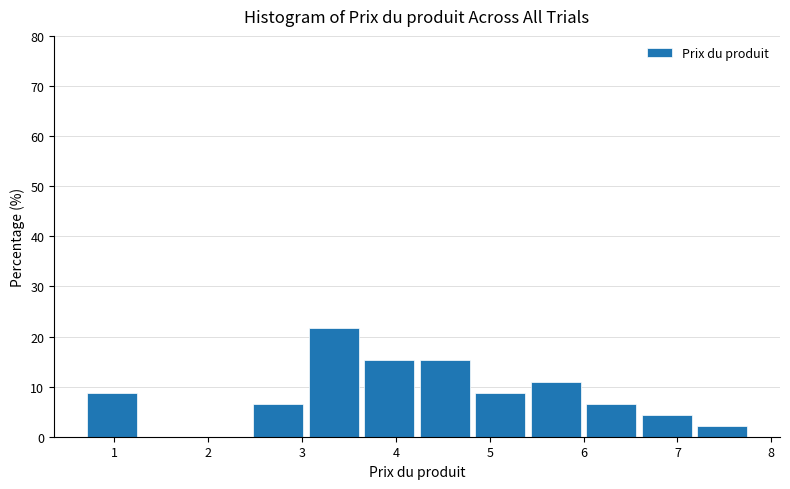

Reading left to right, transcribe this chart: for each bar, give the range it covers on the x-axis and its height. Neither the bar edges nor the heights are printed on the chart, so give them approximately, as read against the axes.

0.7 to 1.3: 9
1.3 to 1.9: 0
1.9 to 2.5: 0
2.5 to 3.0: 7
3.0 to 3.6: 22
3.6 to 4.2: 15
4.2 to 4.8: 15
4.8 to 5.4: 9
5.4 to 6.0: 11
6.0 to 6.6: 7
6.6 to 7.2: 4
7.2 to 7.8: 2